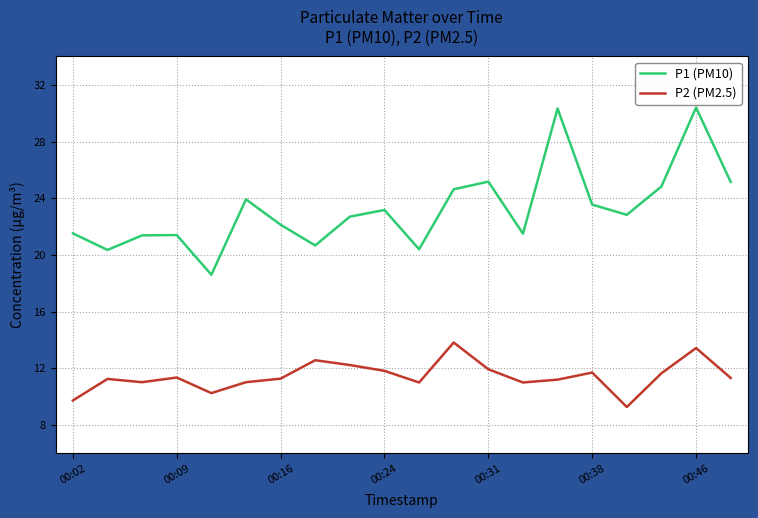

Rank the series by their maximum value, from lowest to highest.

P2 (PM2.5), P1 (PM10)